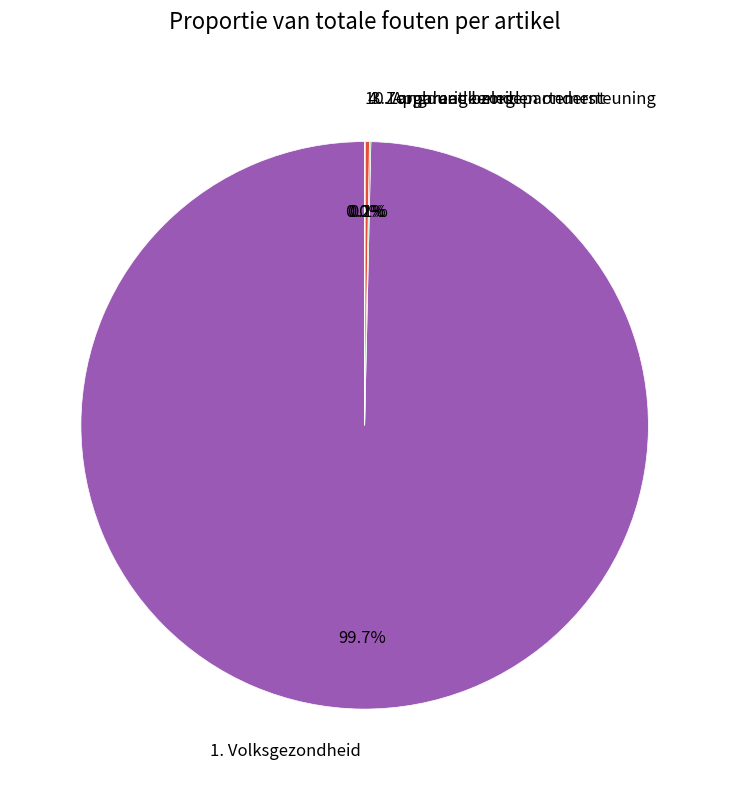

Which slice is the largest?

1. Volksgezondheid